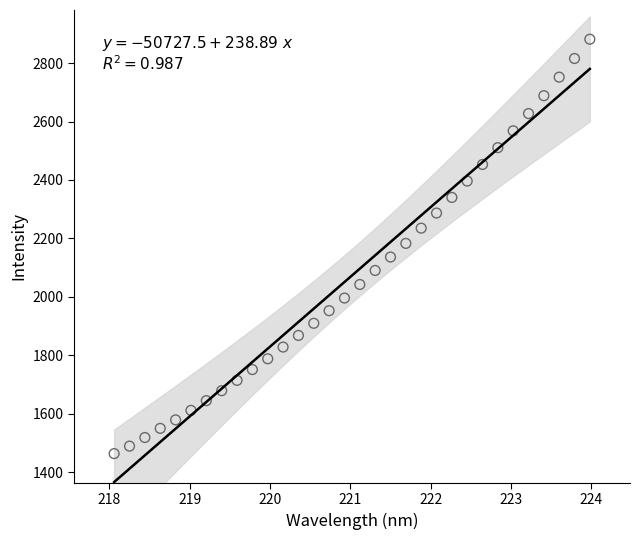

What is the range of X values (max minus min)?

5.9